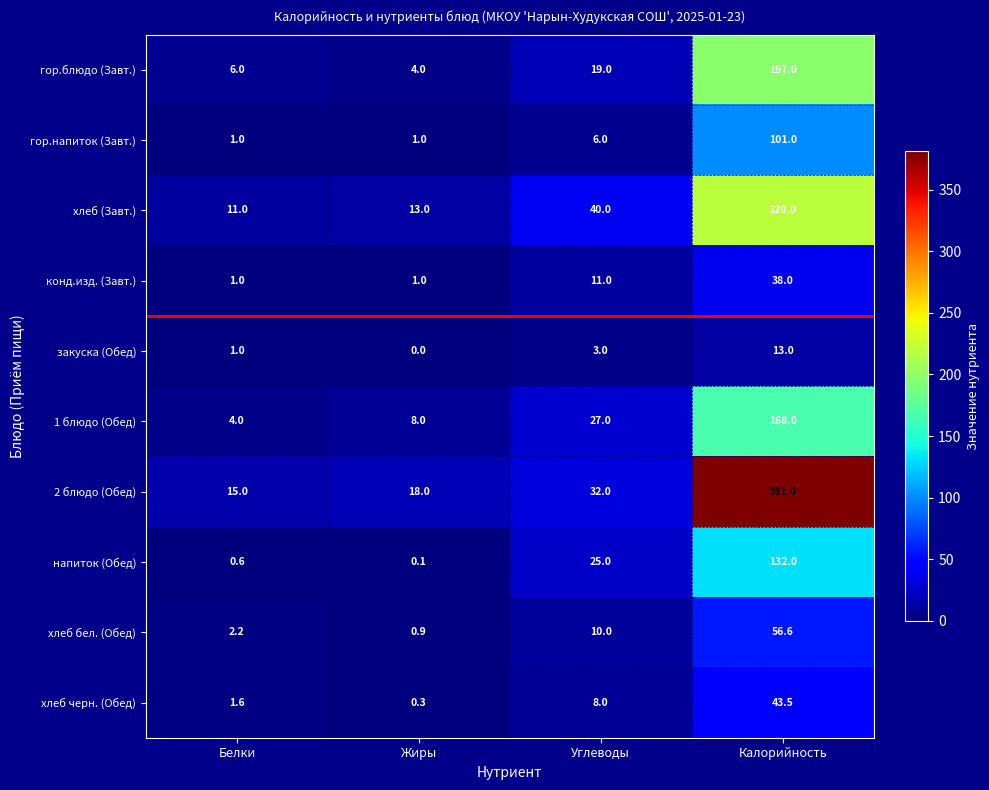

The value of 1 блюдо (Обед) at Углеводы is 9.1. True or false?

False